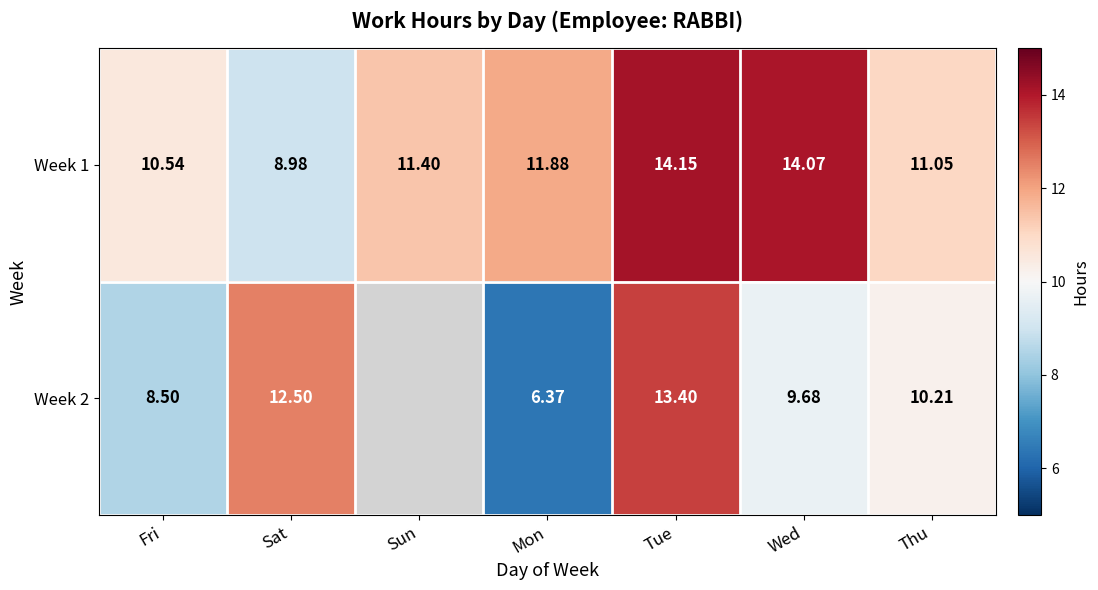

At which label does Week 1 reach its peak?

Tue